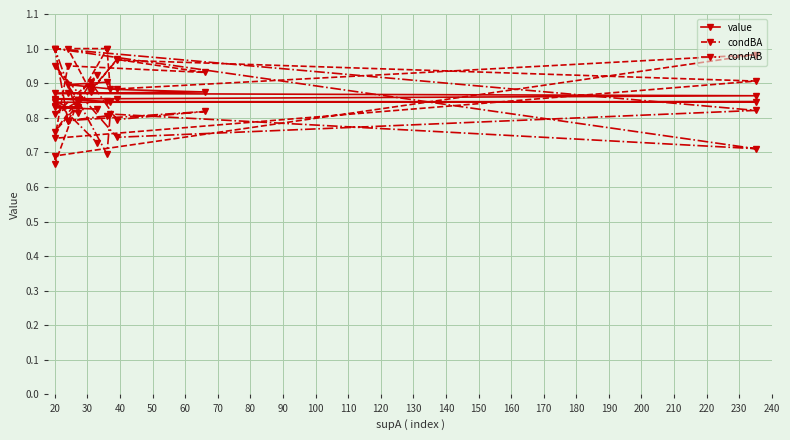

What is the lowest value of the condBA series?

0.7